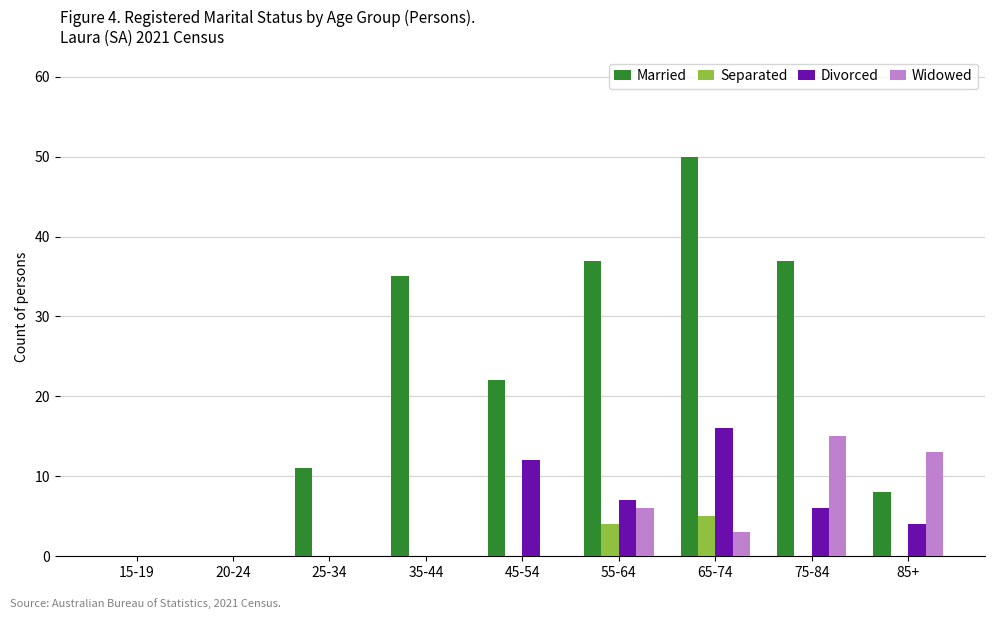

What is the sum of all Separated values?

9